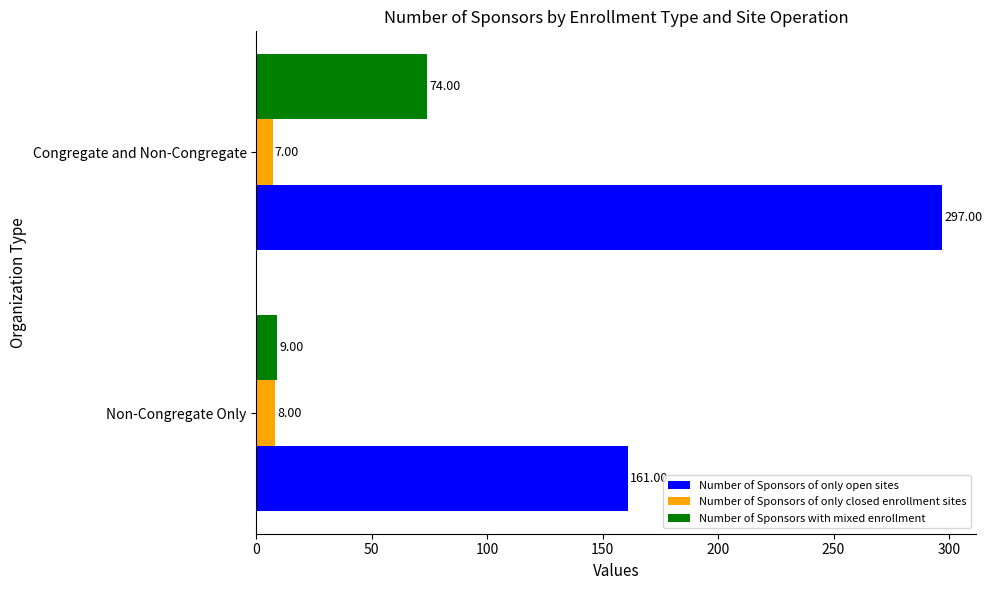

Is the value of Number of Sponsors of only closed enrollment sites at Congregate and Non-Congregate greater than the value of Number of Sponsors of only open sites at Non-Congregate Only?

No